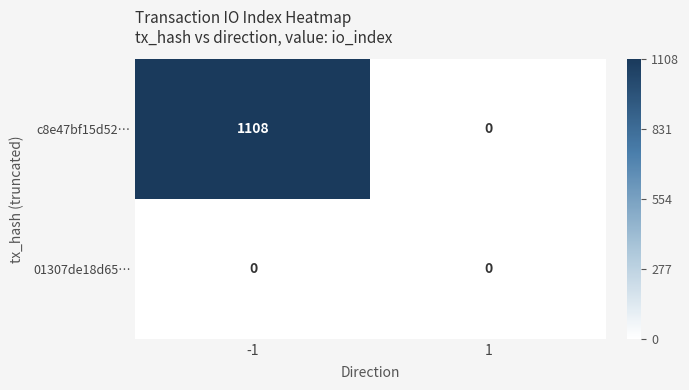

List the series in order of their peak value, lowest first.

01307de18d65…, c8e47bf15d52…